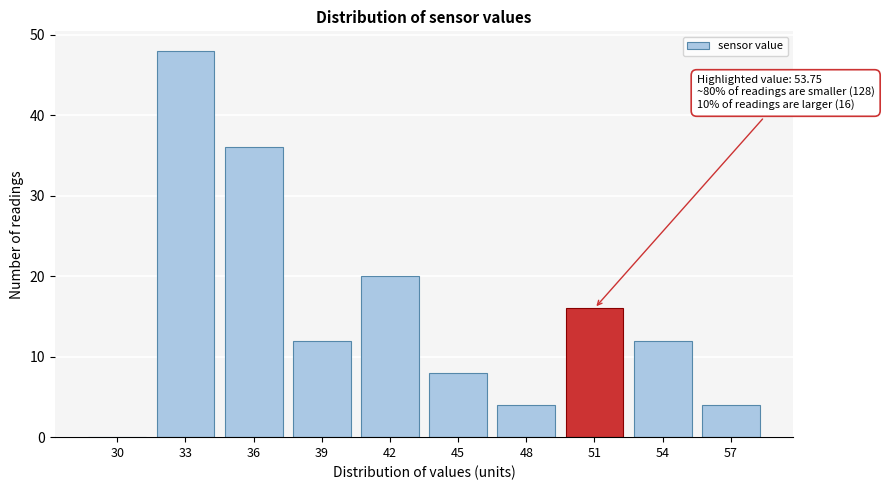

Reading left to right, list all the values displayed in this chart.

30=0	33=48	36=36	39=12	42=20	45=8	48=4	51=16	54=12	57=4